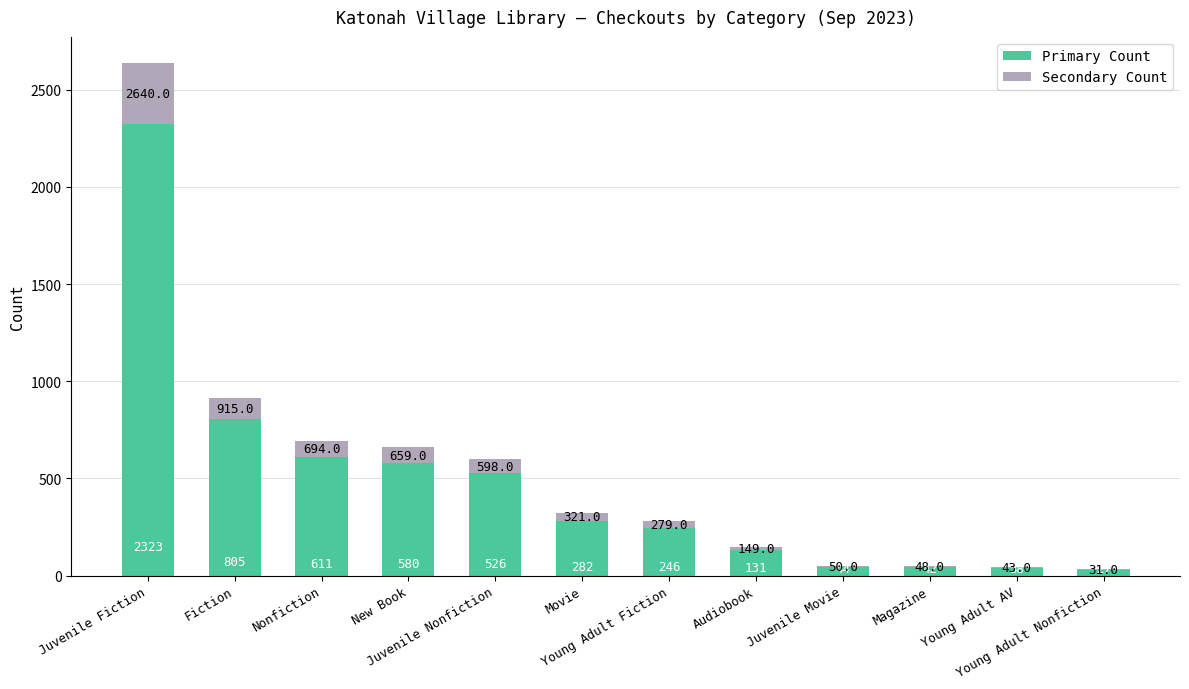

What is the sum of all Primary Count values?

5655